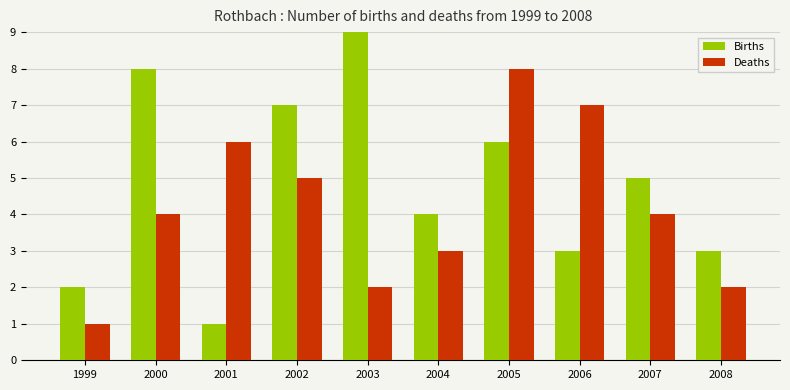

What is the value of the Births bar at the 8th from the left?

3